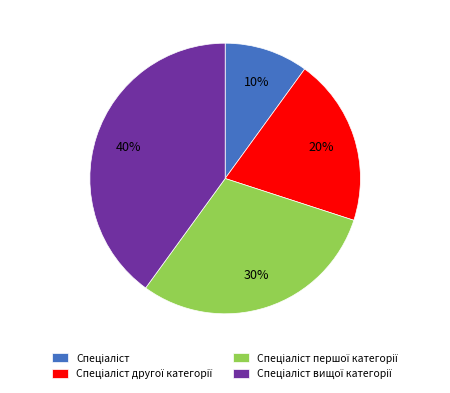

To the nearest percent, what is the average slice percentage?

25%